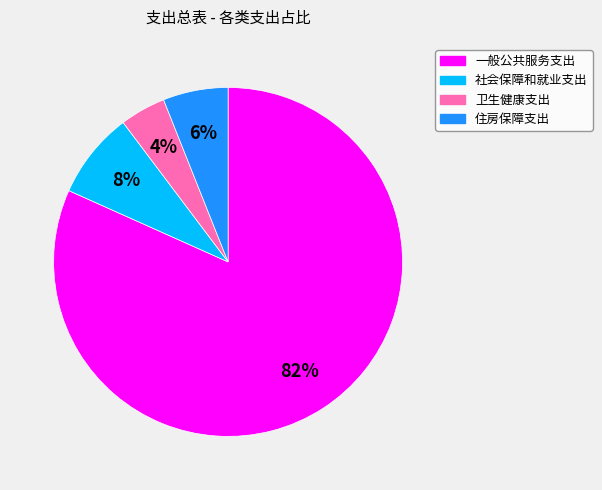

Rank the categories by value from highest to lowest.

一般公共服务支出, 社会保障和就业支出, 住房保障支出, 卫生健康支出